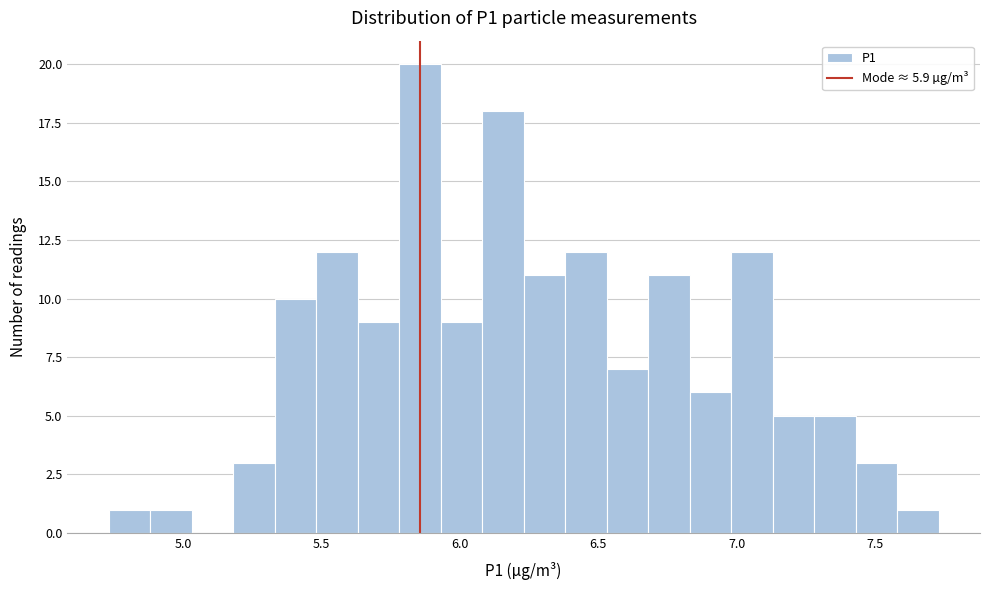

Around what value on the x-axis is the tallest bar? Give the approximate position of its centre, as read against the axis.

5.85